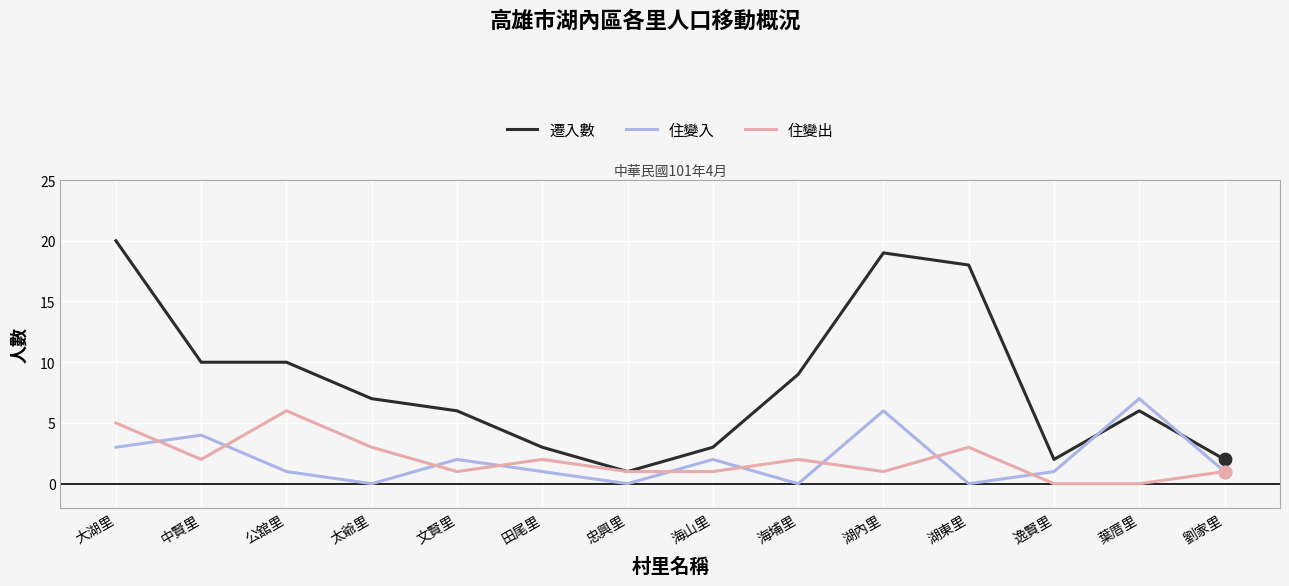

What is the total value across all series at 中賢里?

16